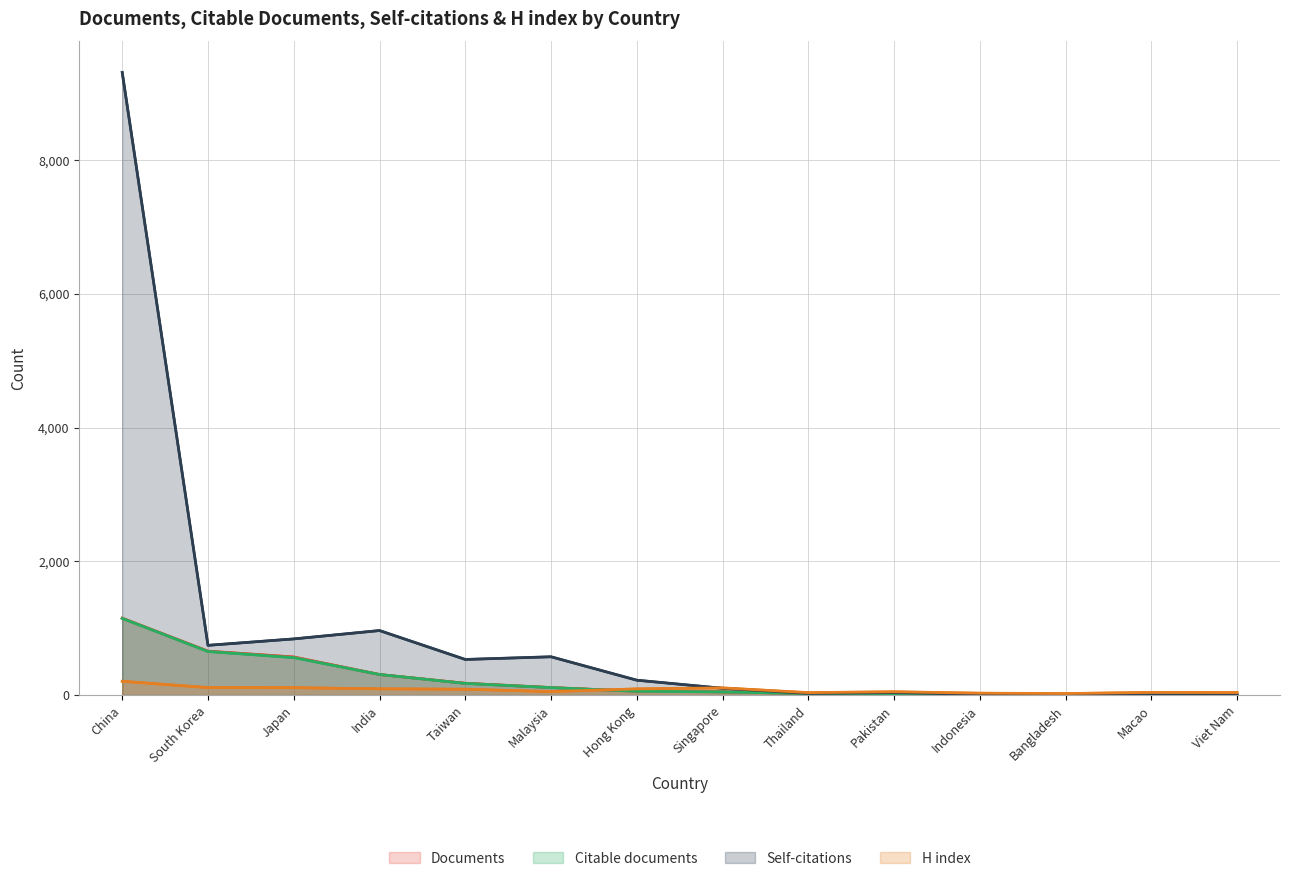

Is it true that Self-citations equals 223 at Hong Kong?

True